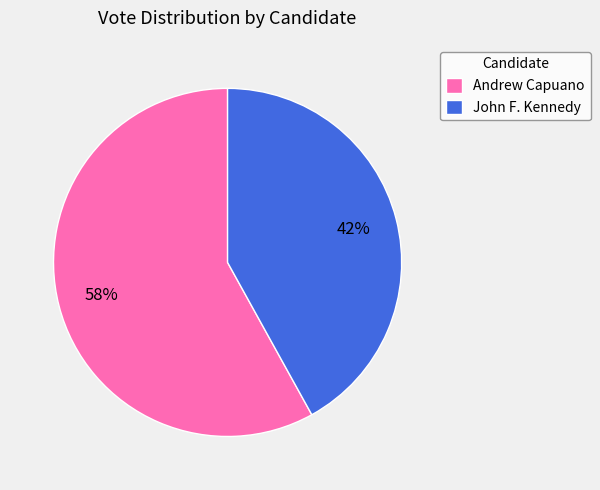

To the nearest percent, what is the average slice percentage?

50%